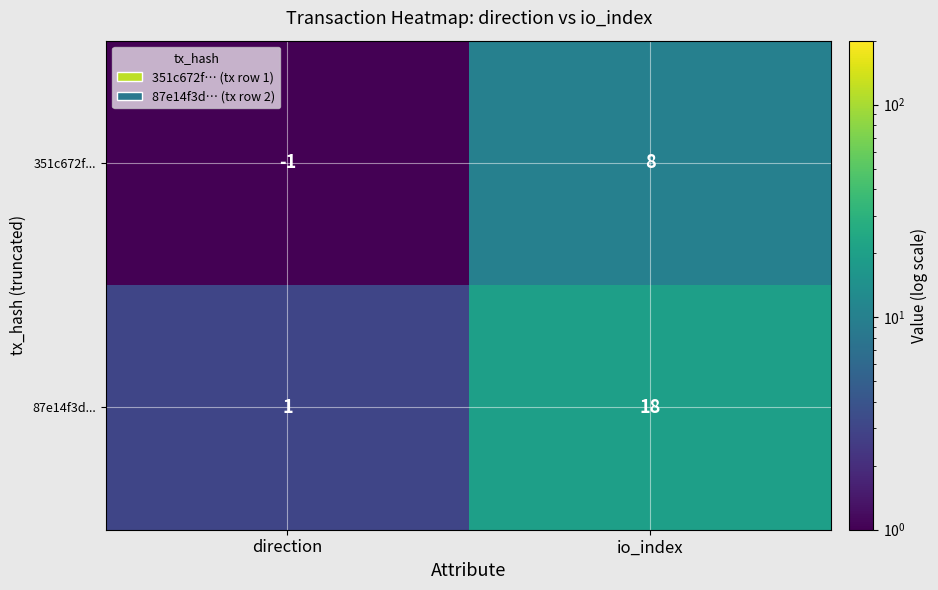

Which series has the widest spread of values?

87e14f3d...